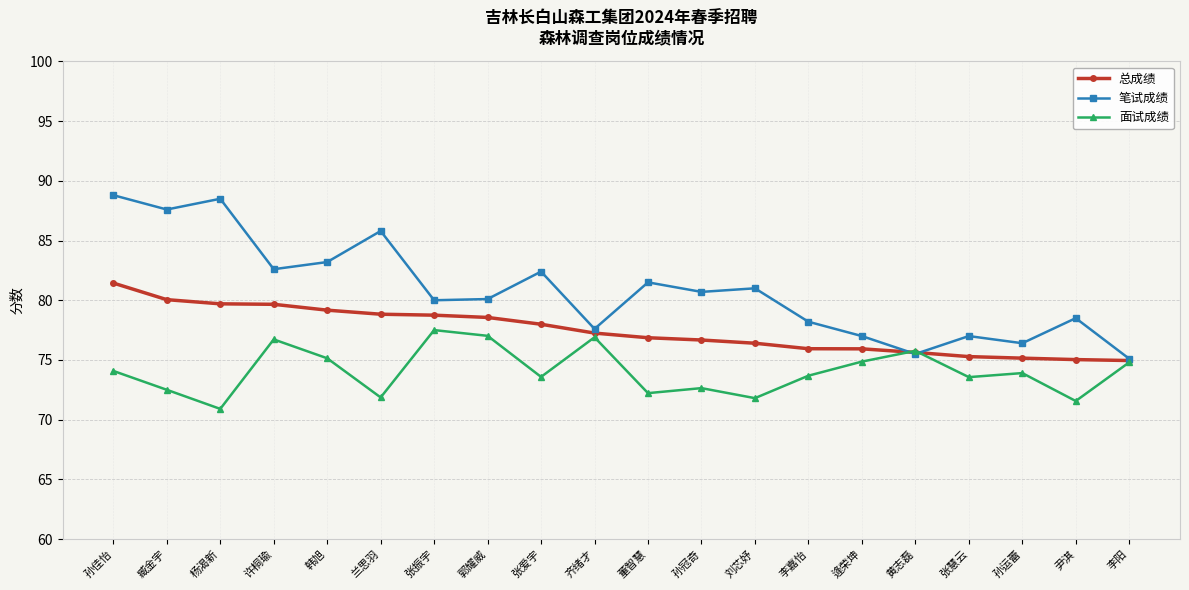

True or false: 面试成绩 has more than 0 interior local peaks.

True